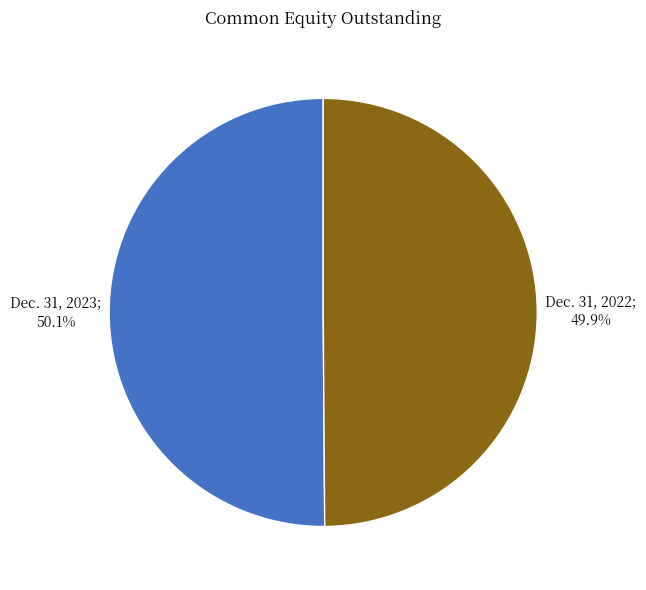

Is there any slice that represents more than half of the pie?

Yes